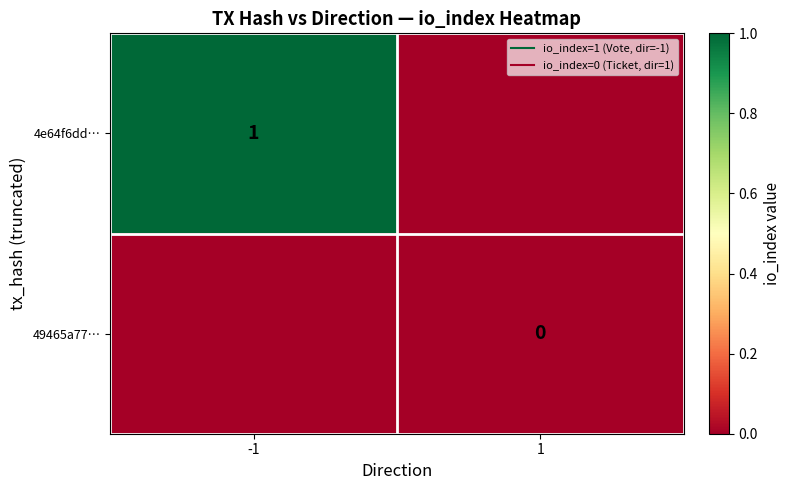

List the series in order of their peak value, lowest first.

49465a77…, 4e64f6dd…